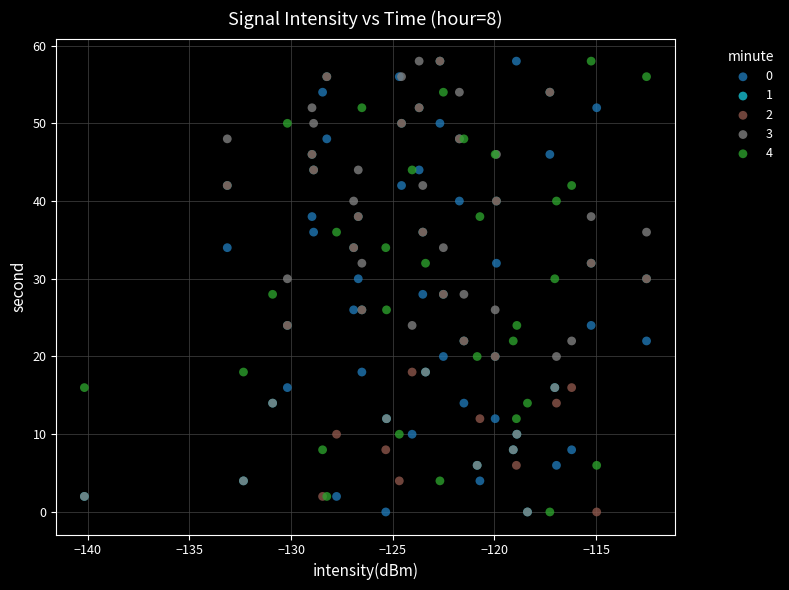

What are all the series names shown in the legend?

0, 1, 2, 3, 4